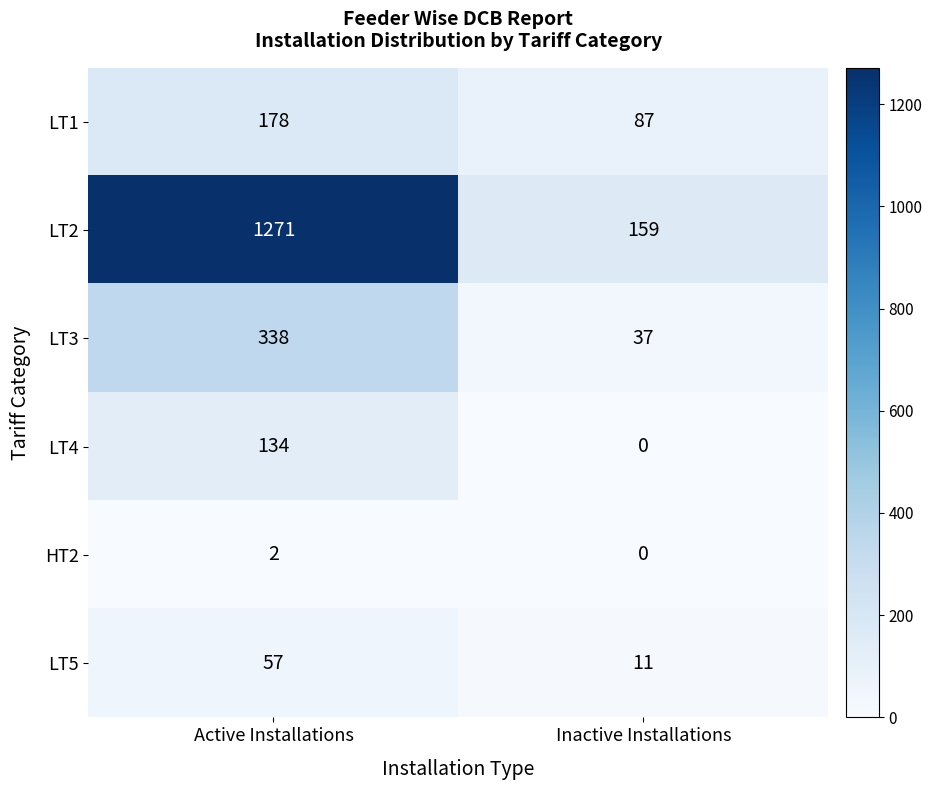

What is the sum of the LT3 values at Inactive Installations and Active Installations?

375